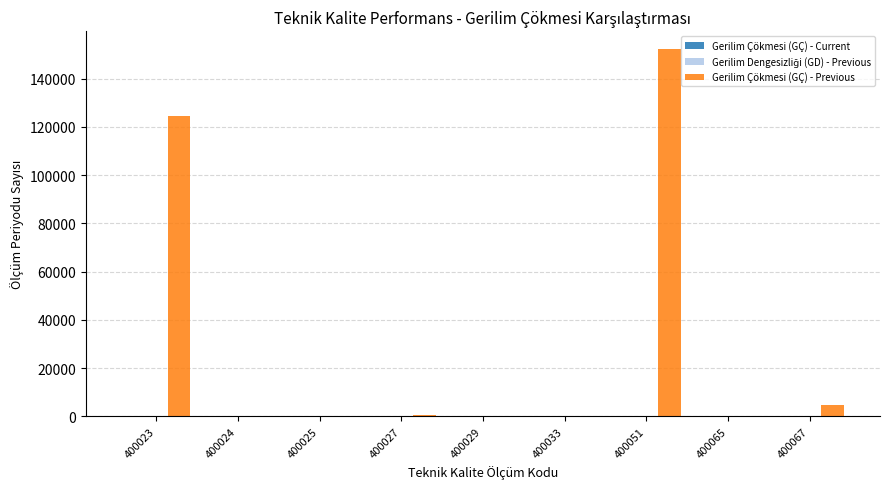

What is the total value across all series at 400029?

142